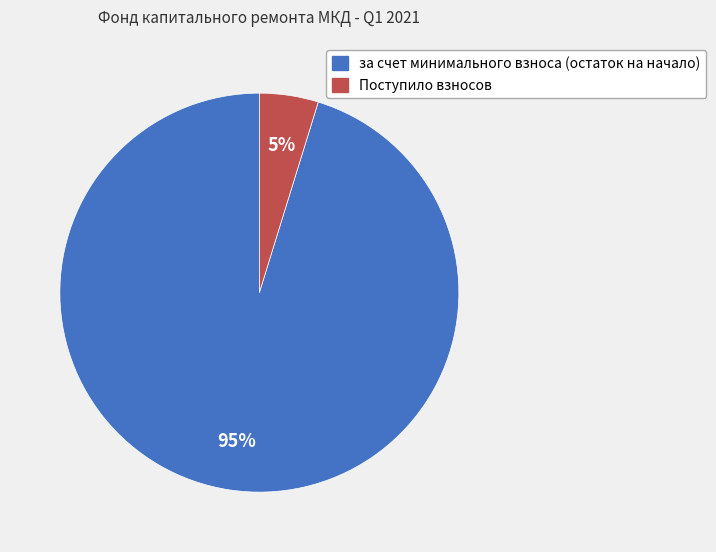

Which category has the biggest portion of the pie?

за счет минимального взноса (остаток на начало)